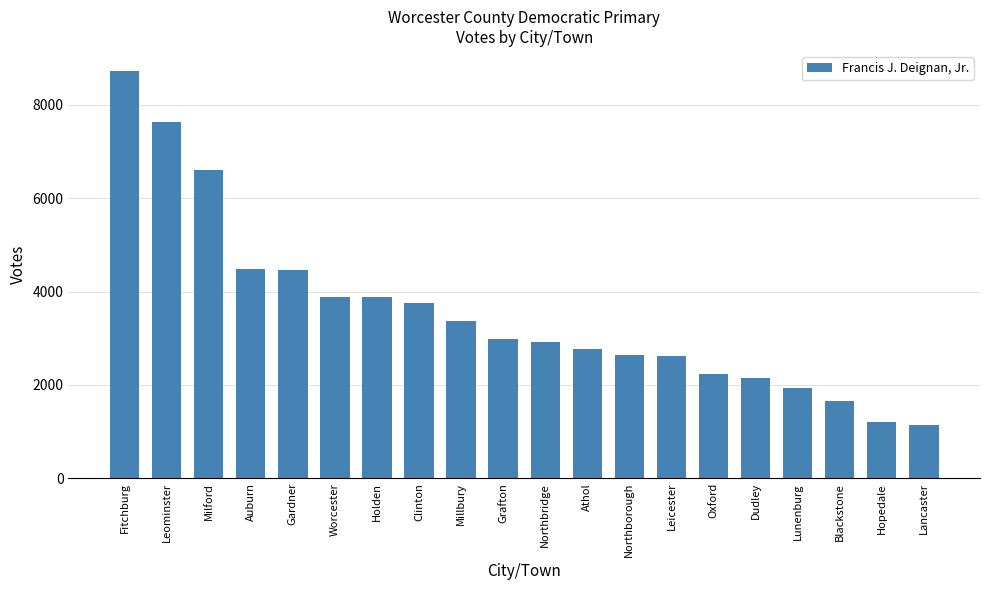

What is the greatest value displayed?

8719